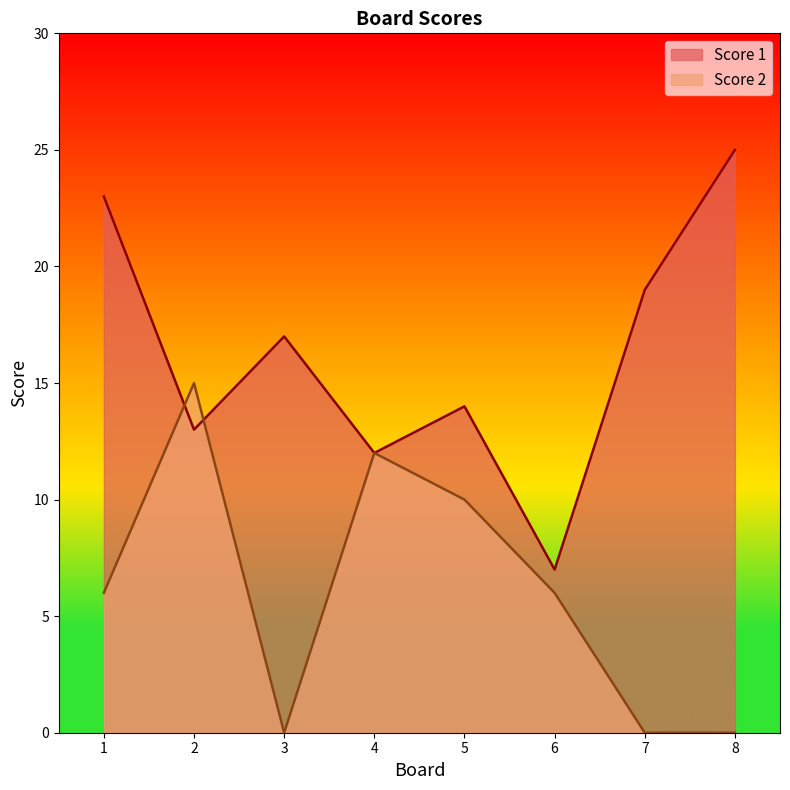

At how many categories does at least one series exceed 22?

2